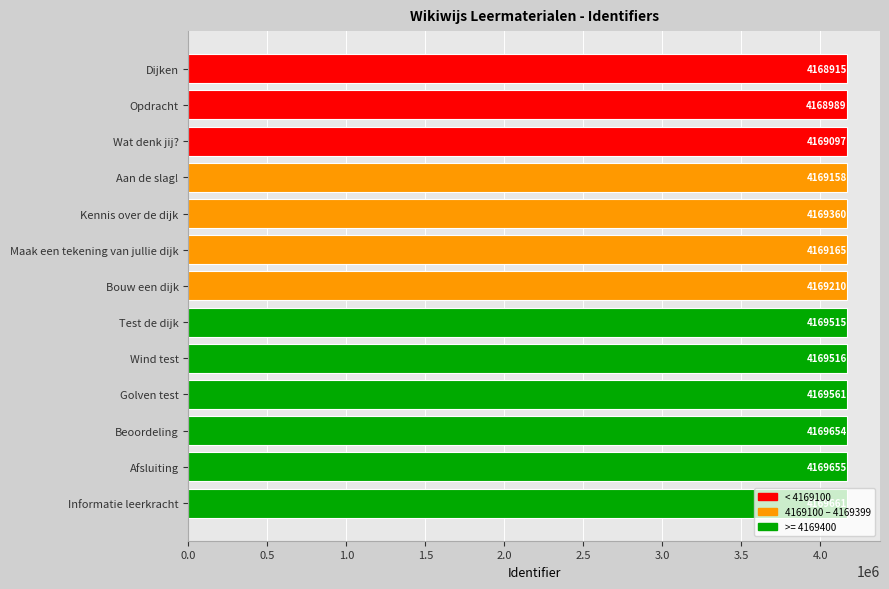

What is the ratio of the value at Afsluiting to the value at Wat denk jij??

1.0